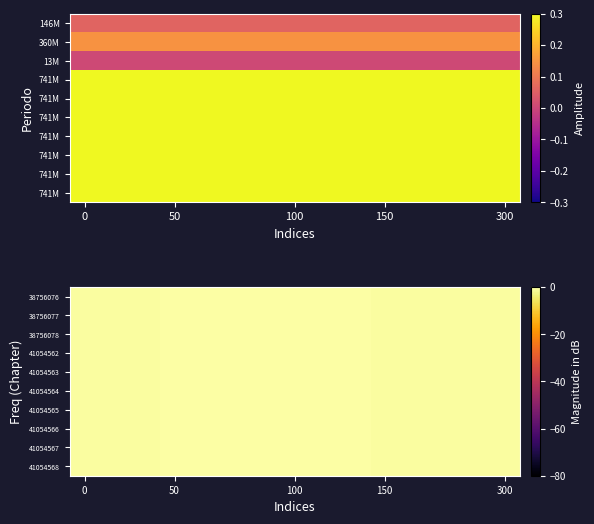

The value of 41054562 at 50 is -0.0. True or false?

False